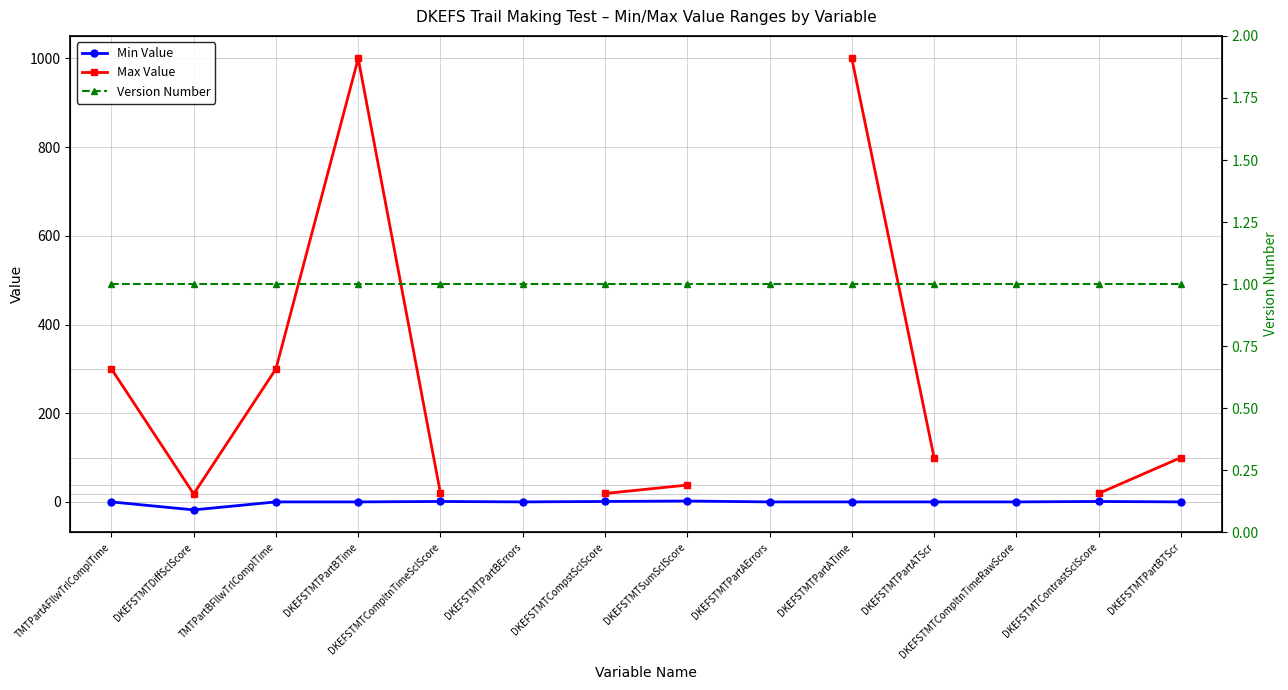

Which category has the highest value in the Version Number series?

TMTPartAFllwTrlComplTime